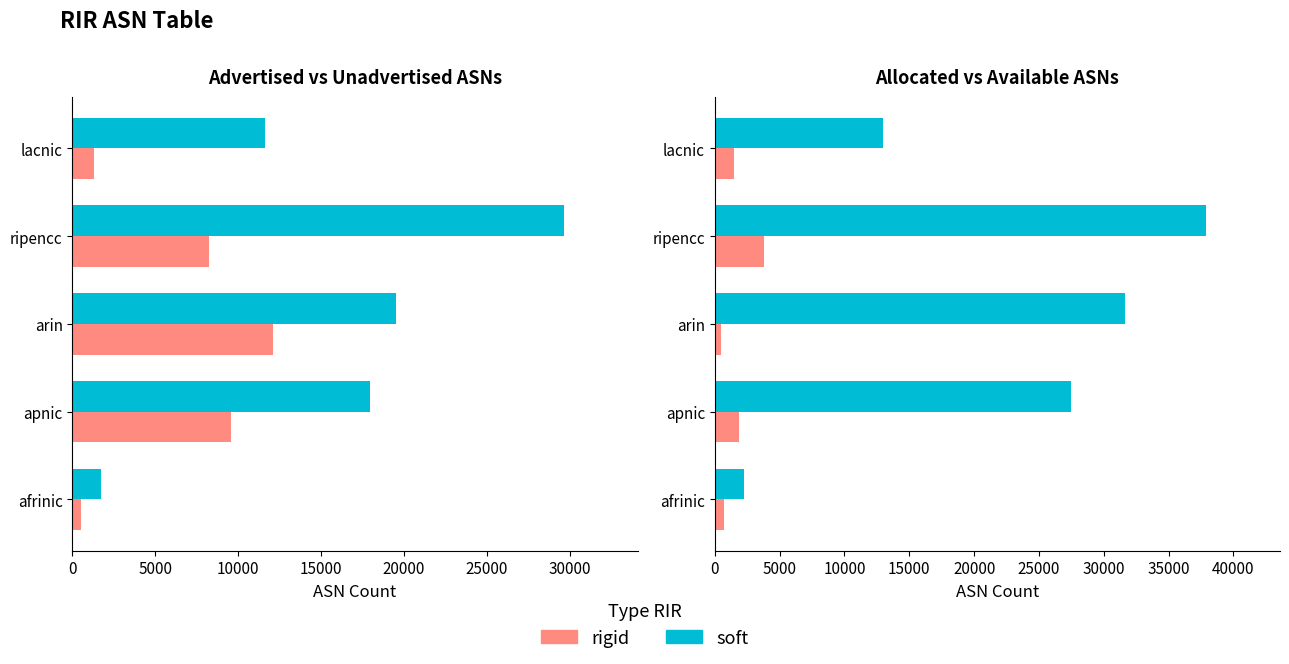

What is the average value of the allocated series?

22448